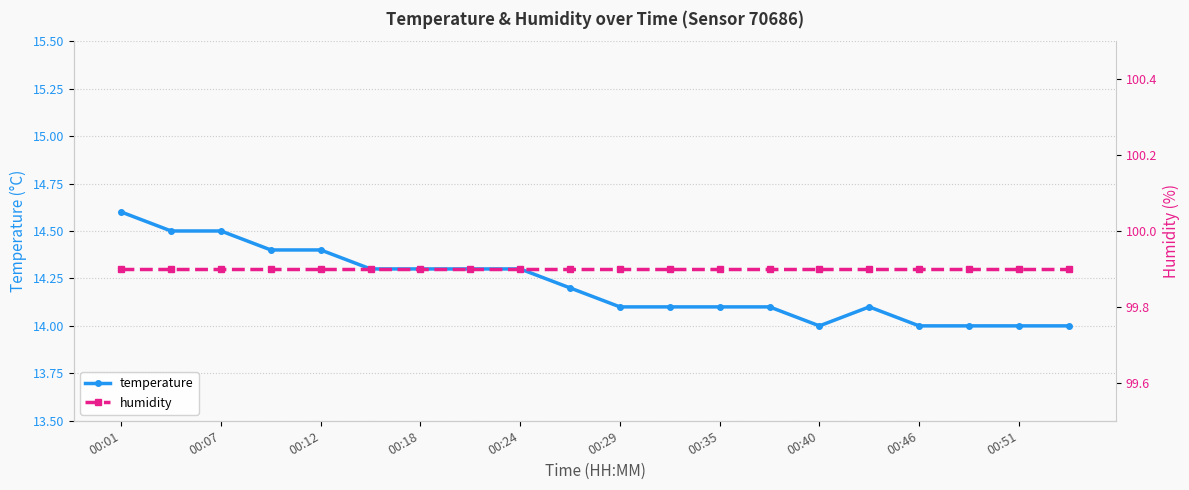

At how many categories does at least one series exceed 91?

20